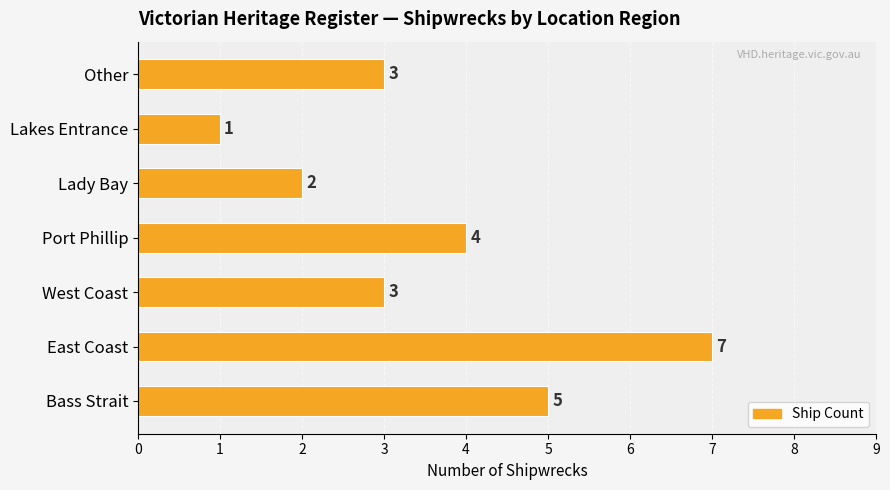

Reading top to bottom, extract all data points from this chart.

Other=3	Lakes Entrance=1	Lady Bay=2	Port Phillip=4	West Coast=3	East Coast=7	Bass Strait=5